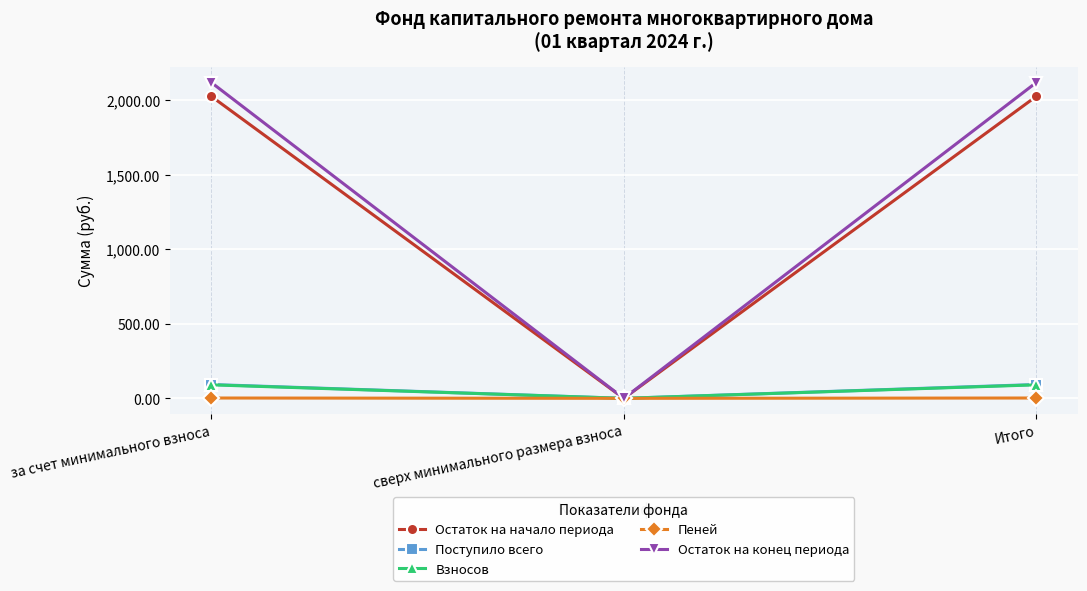

At which label does Остаток на начало периода reach its minimum?

сверх минимального размера взноса